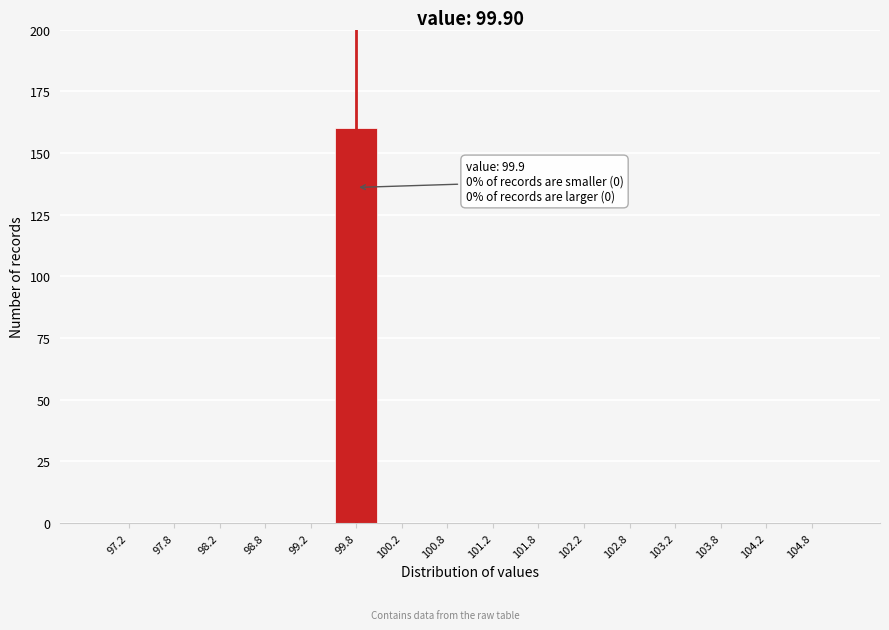

Which range on the x-axis has the tallest bar?

99.5 to 100.0